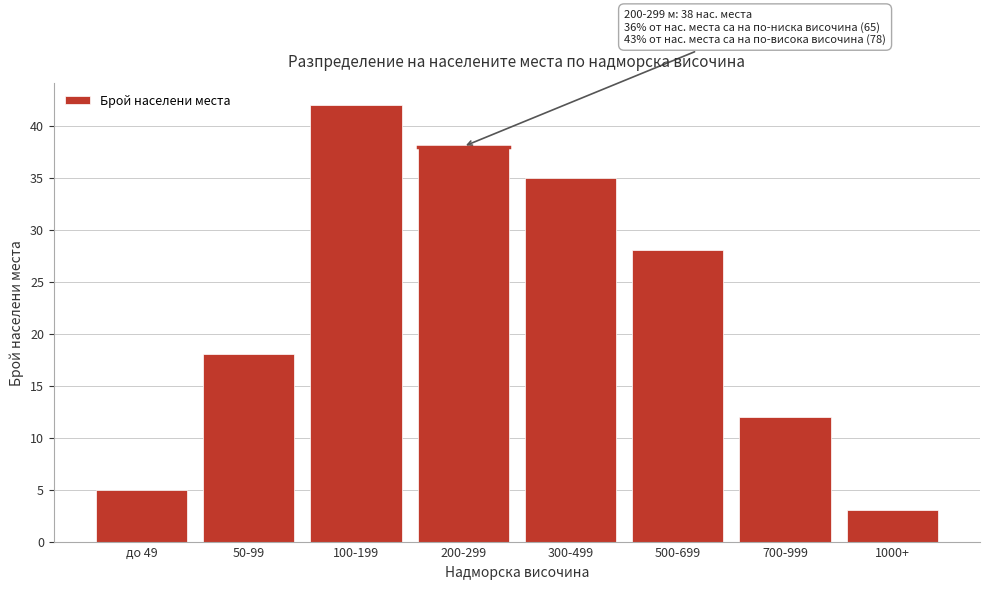

Reading left to right, transcribe all the data shown in this chart.

до 49=5	50-99=18	100-199=42	200-299=38	300-499=35	500-699=28	700-999=12	1000+=3